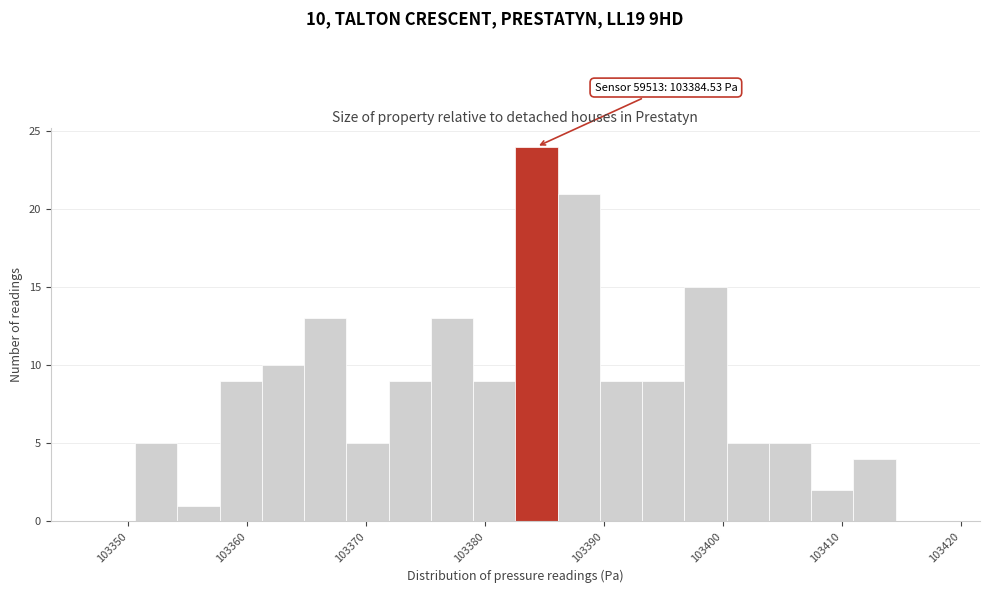

Read against the x-axis, roughly where is the centre of the tallest bar?

103384